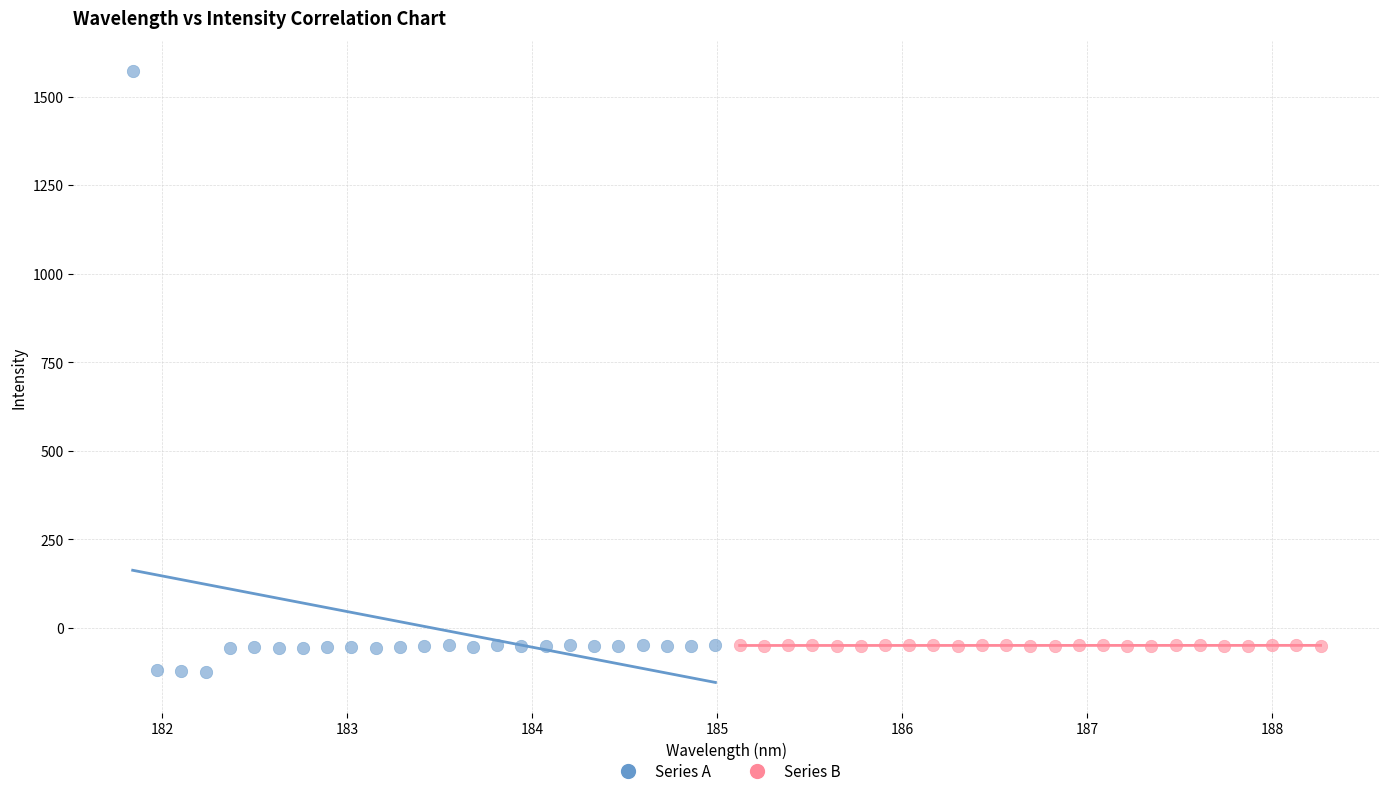

Which series has the widest spread of Y values?

Series A